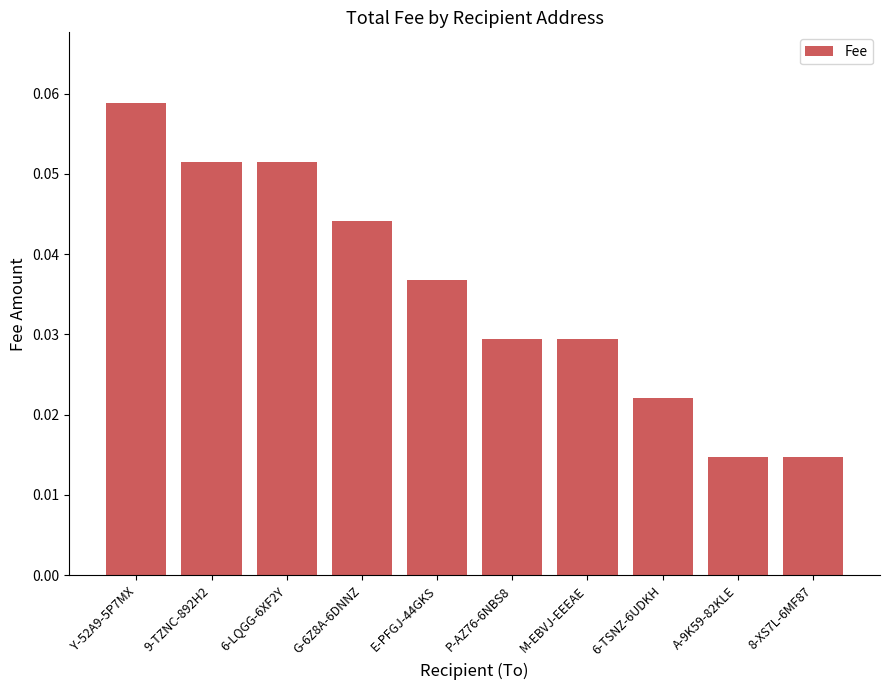

Which has a higher value, 8-XS7L-6MF87 or M-EBVJ-EEEAE?

M-EBVJ-EEEAE